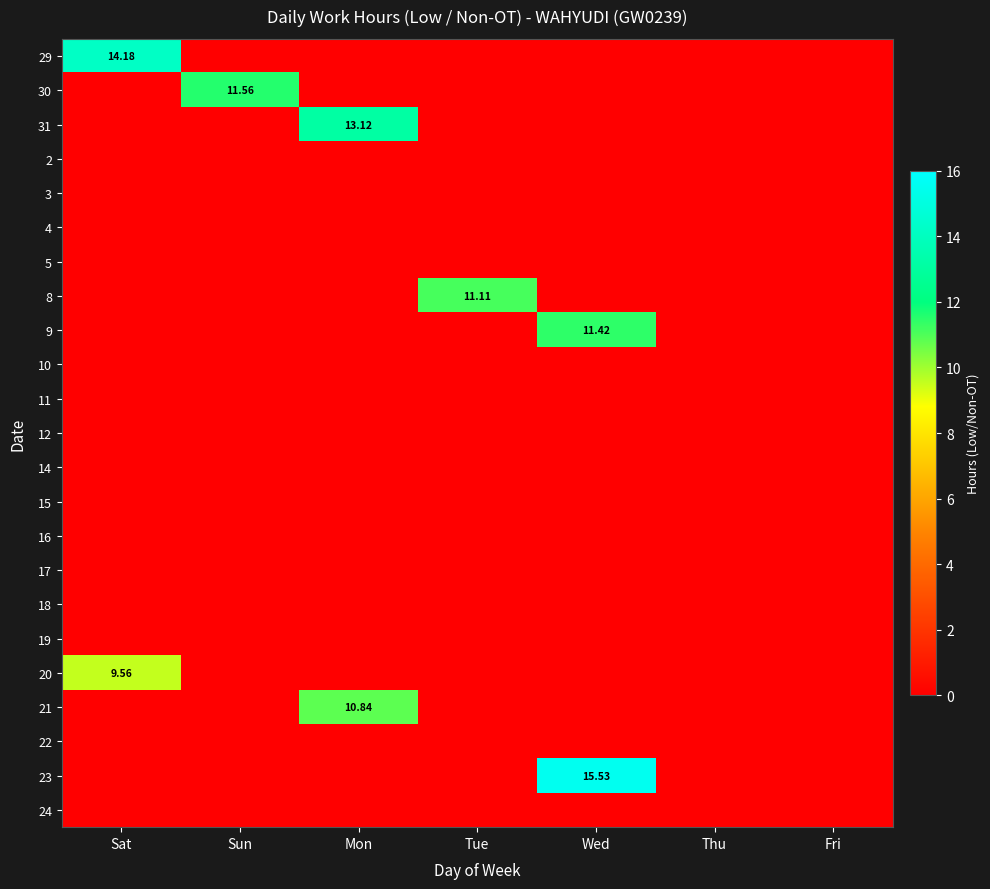

The value of 30 at Tue is 0.0. True or false?

True